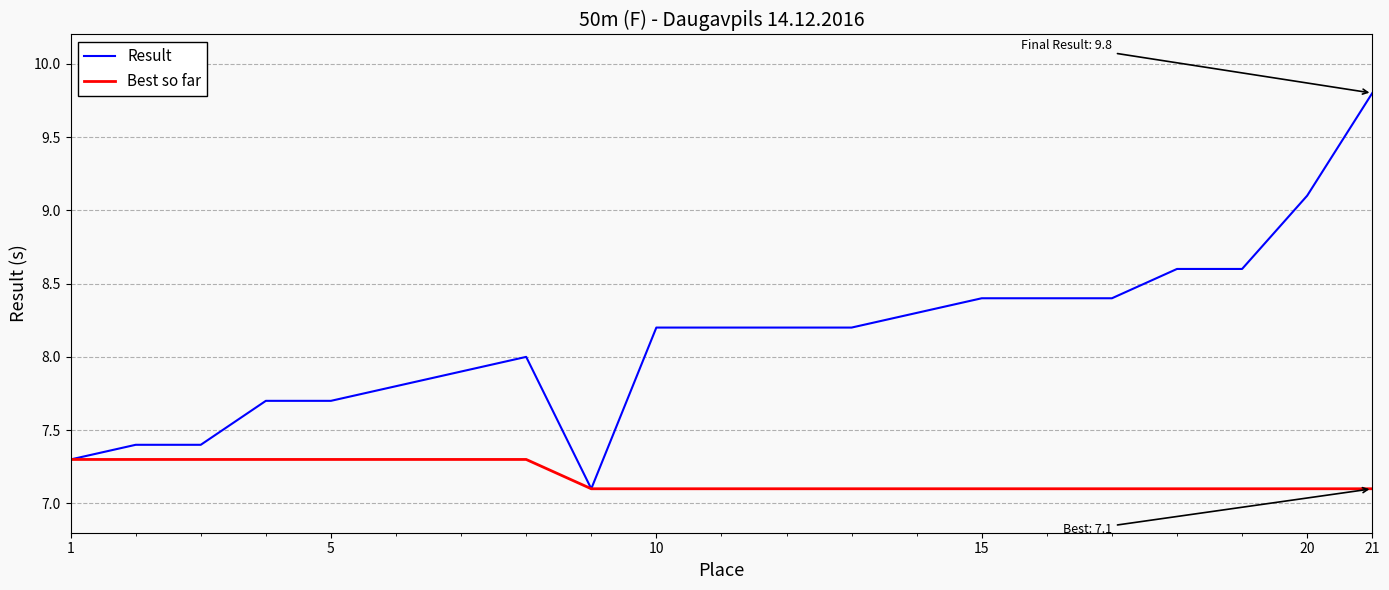

Which series has the widest spread of values?

Result